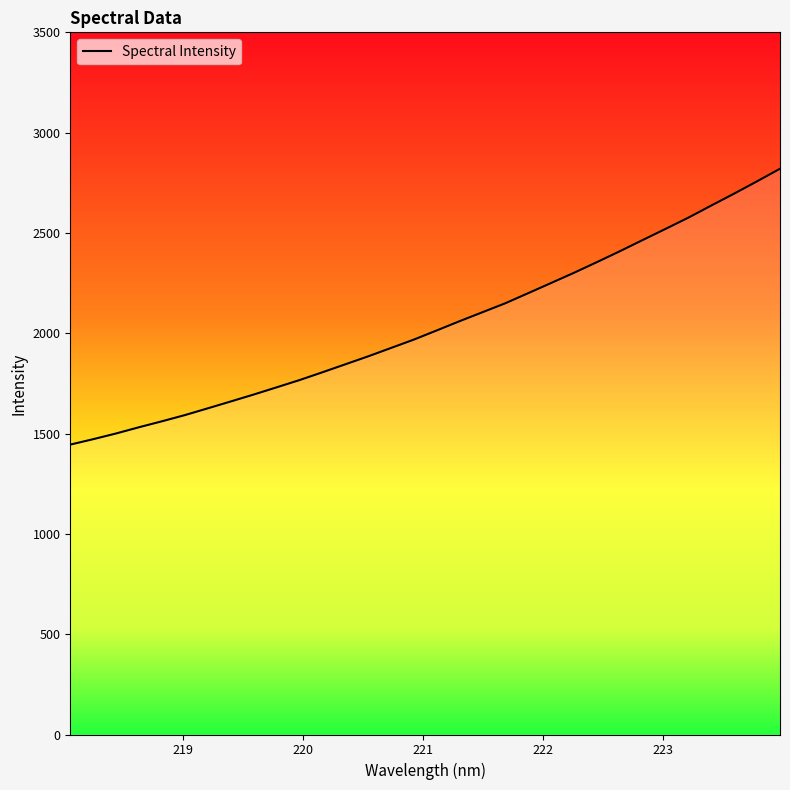

What is the difference between the maximum and minimum values?

1375.1